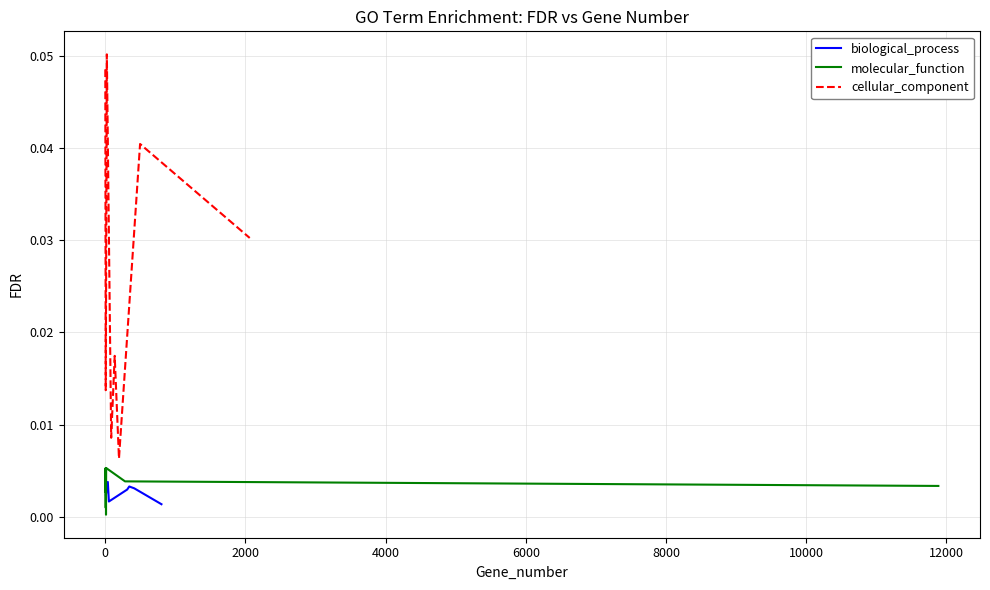

How many lines are shown in the chart?

3